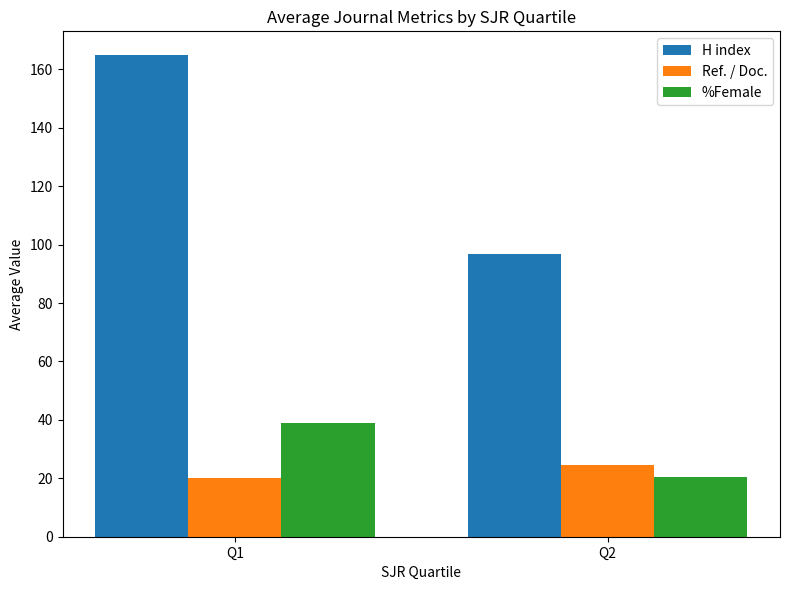

Reading left to right, transcribe all the data shown in this chart.

H index: Q1=164.8	Q2=96.8
Ref. / Doc.: Q1=20.1	Q2=24.6
%Female: Q1=39.0	Q2=20.4